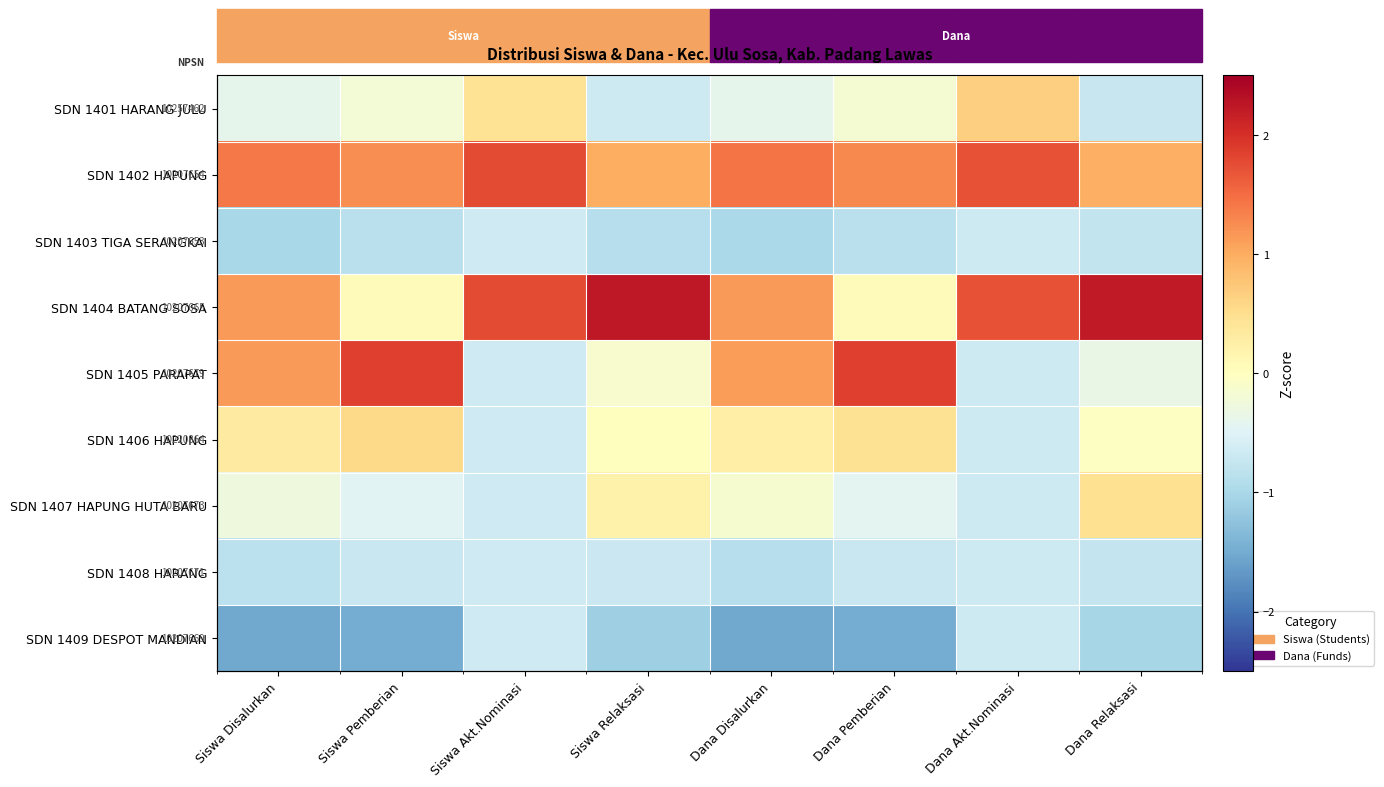

Rank the series at Dana Disalurkan from lowest to highest value.

SDN 1409 DESPOT MANDIAN, SDN 1403 TIGA SERANGKAI, SDN 1408 HARANG, SDN 1401 HARANG JULU, SDN 1407 HAPUNG HUTA BARU, SDN 1406 HAPUNG, SDN 1405 PARAPAT, SDN 1404 BATANG SOSA, SDN 1402 HAPUNG